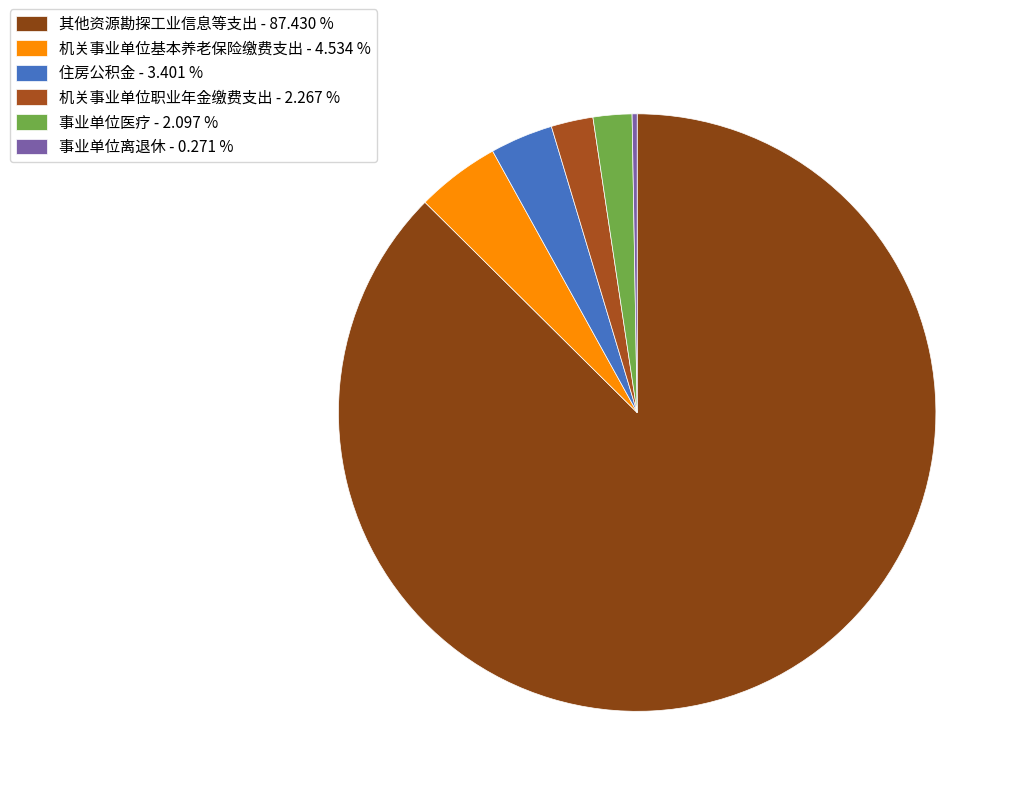

Which category has the biggest portion of the pie?

其他资源勘探工业信息等支出 - 87.430 %